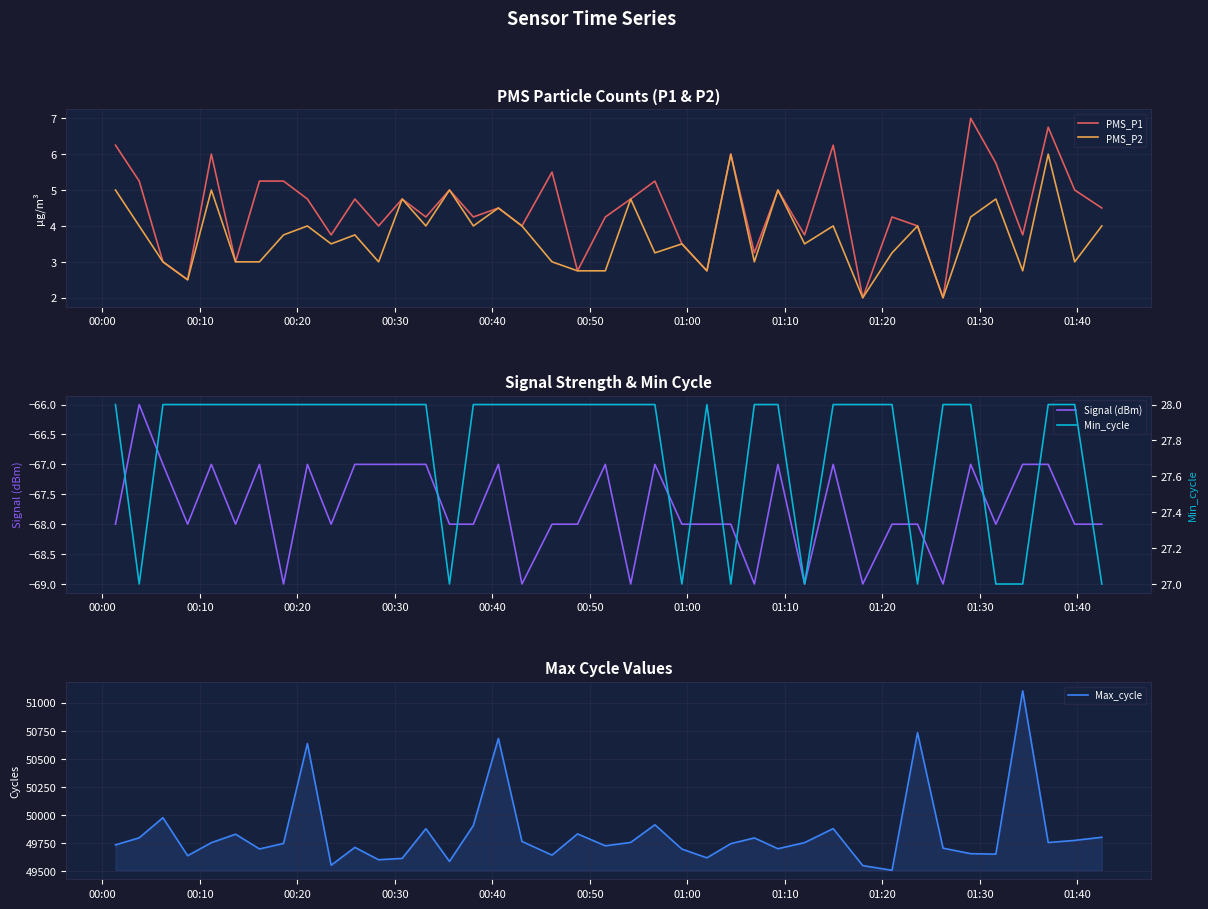

What is the lowest value of the PMS_P2 series?

2.0